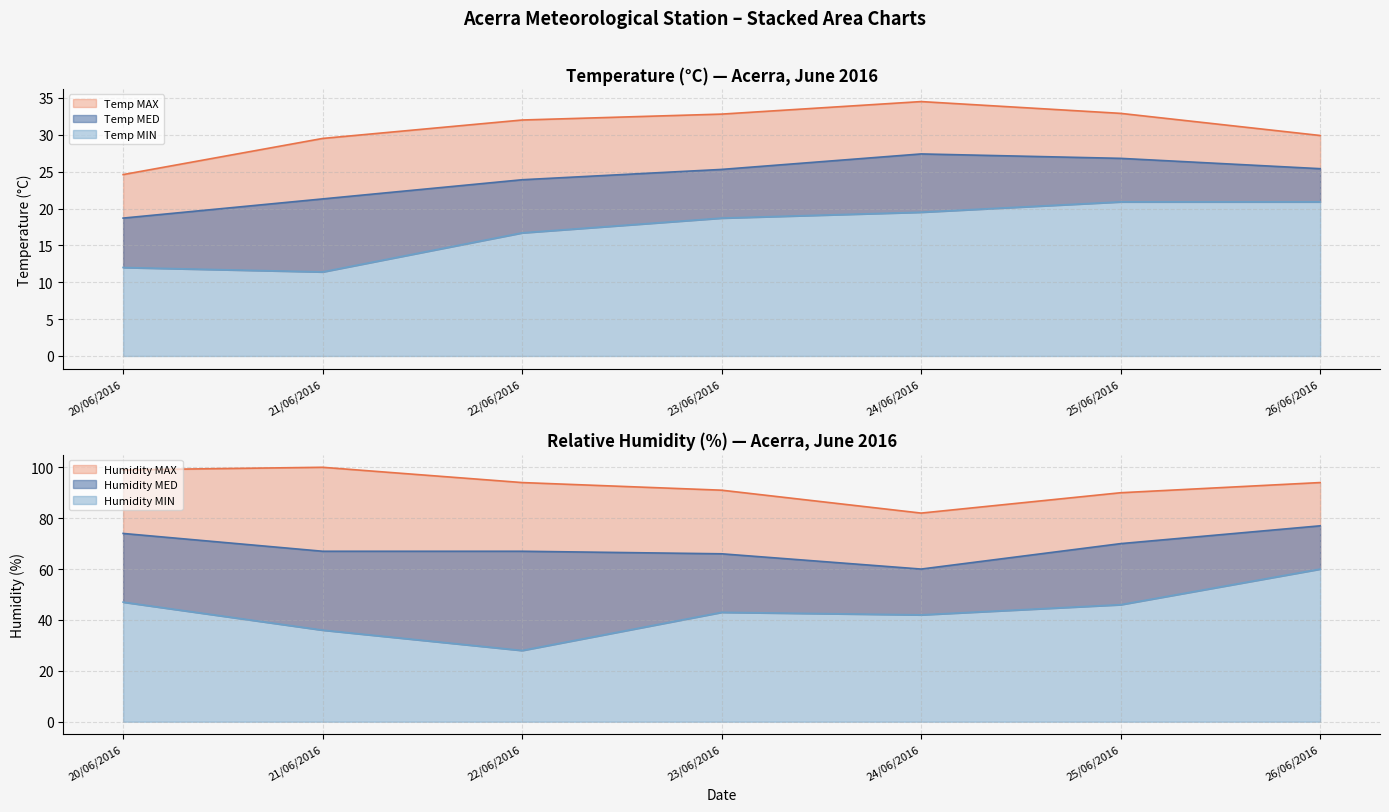

The Temp MAX series shows 40.6 at 21/06/2016. True or false?

False